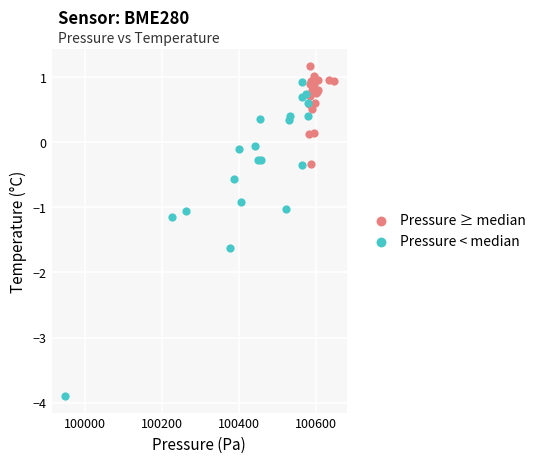

Which series has the widest spread of Y values?

Pressure < median